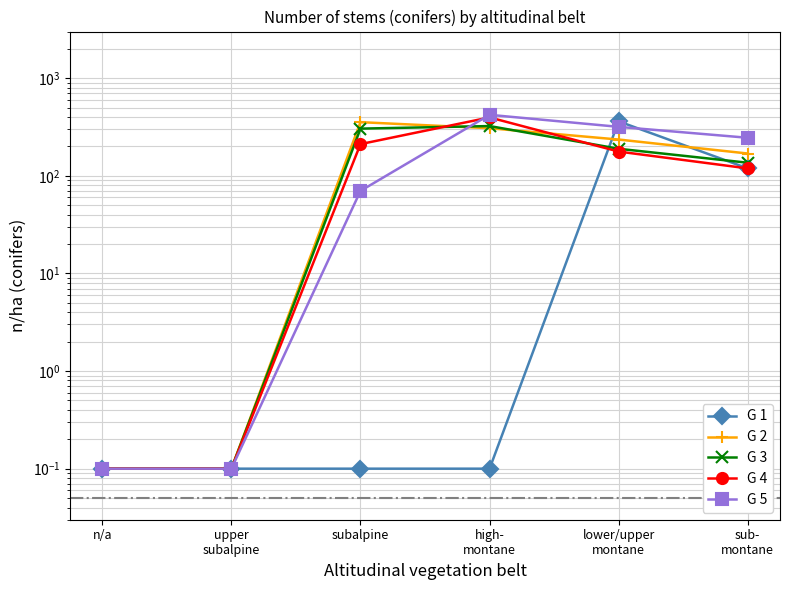

Is this an area chart (filled region under the line)?

No